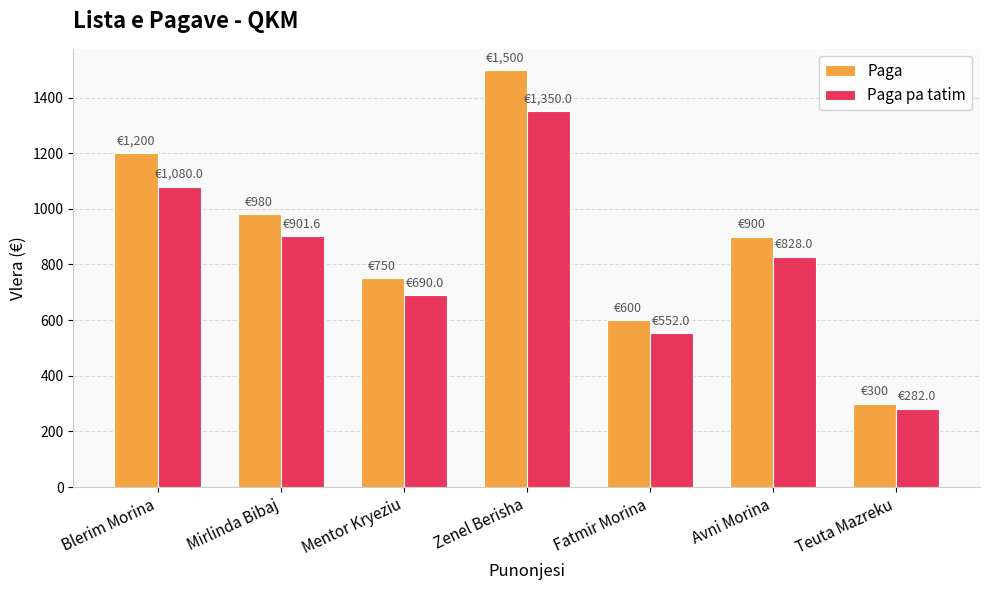

How many groups of bars are there?

7